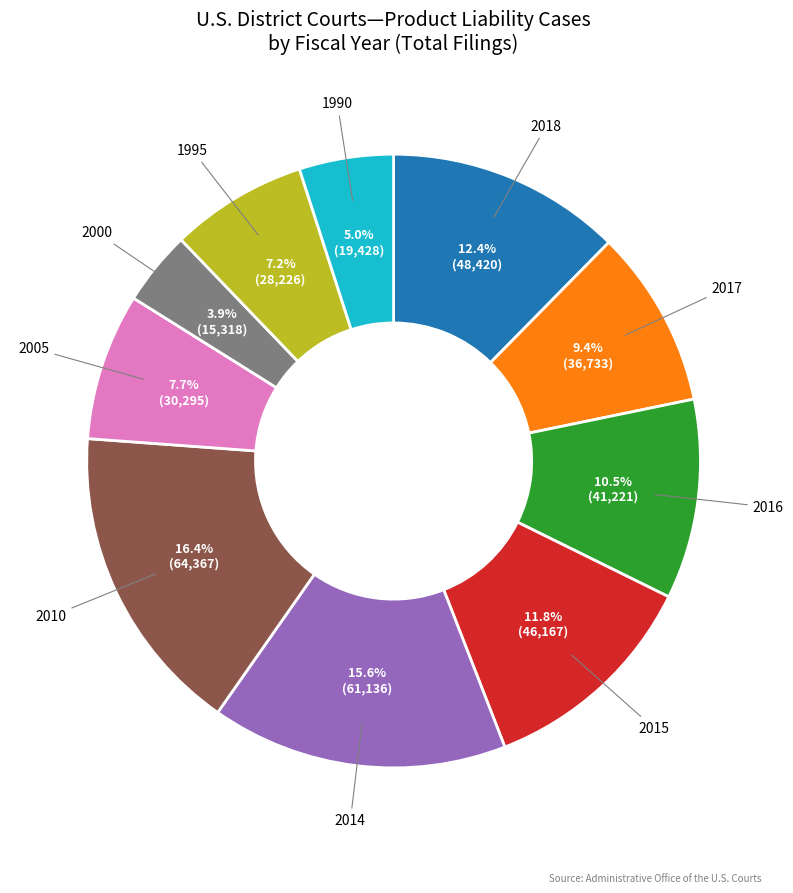

What is the largest slice in the pie chart?

2010